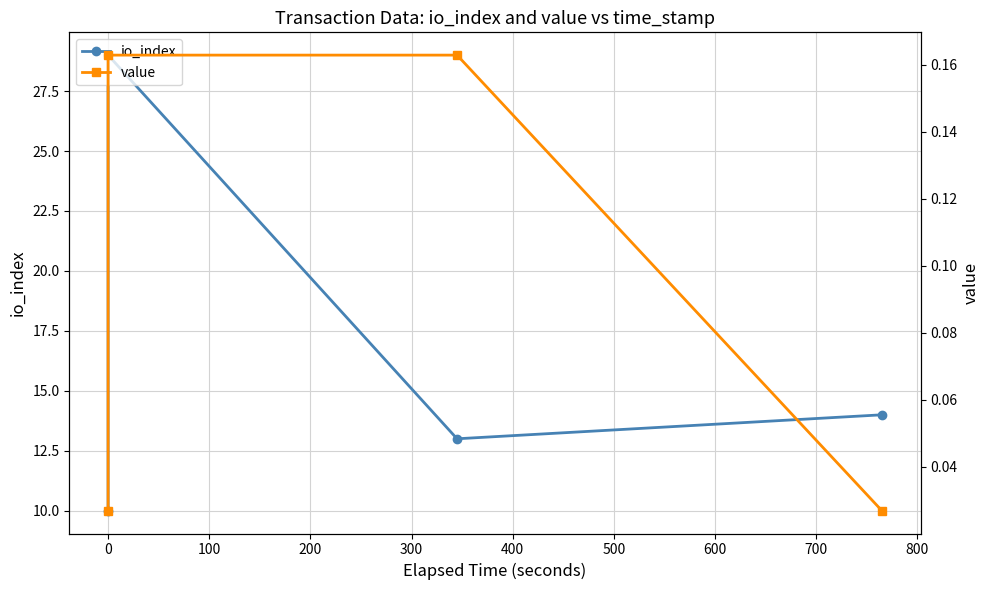

What are all the series names shown in the legend?

io_index, value